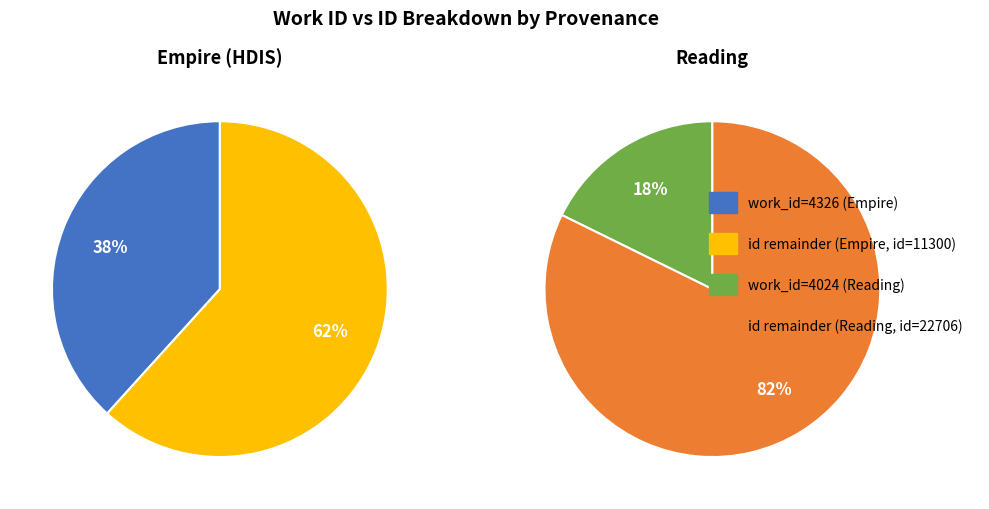

How many segments does this pie chart have?

2